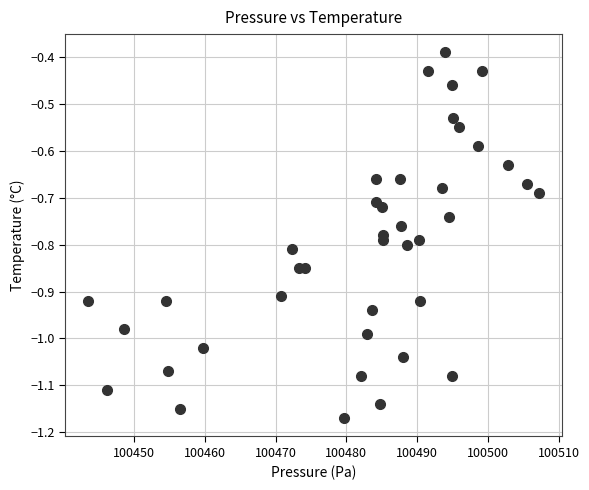

What is the range of X values (max minus min)?

63.8